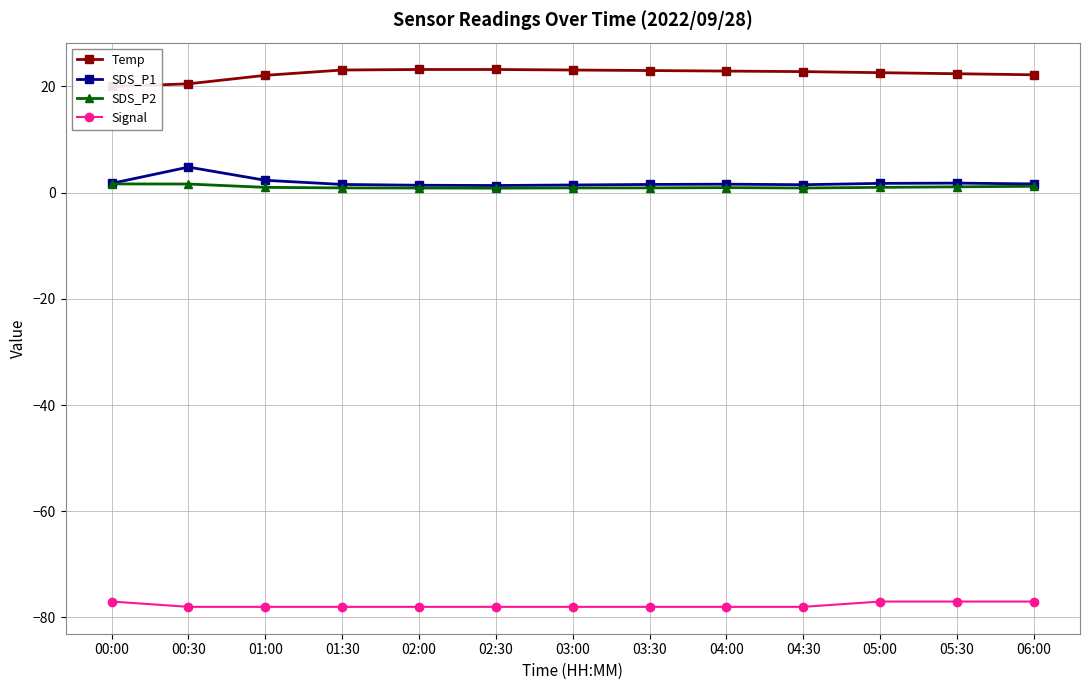

What are all the series names shown in the legend?

Temp, SDS_P1, SDS_P2, Signal